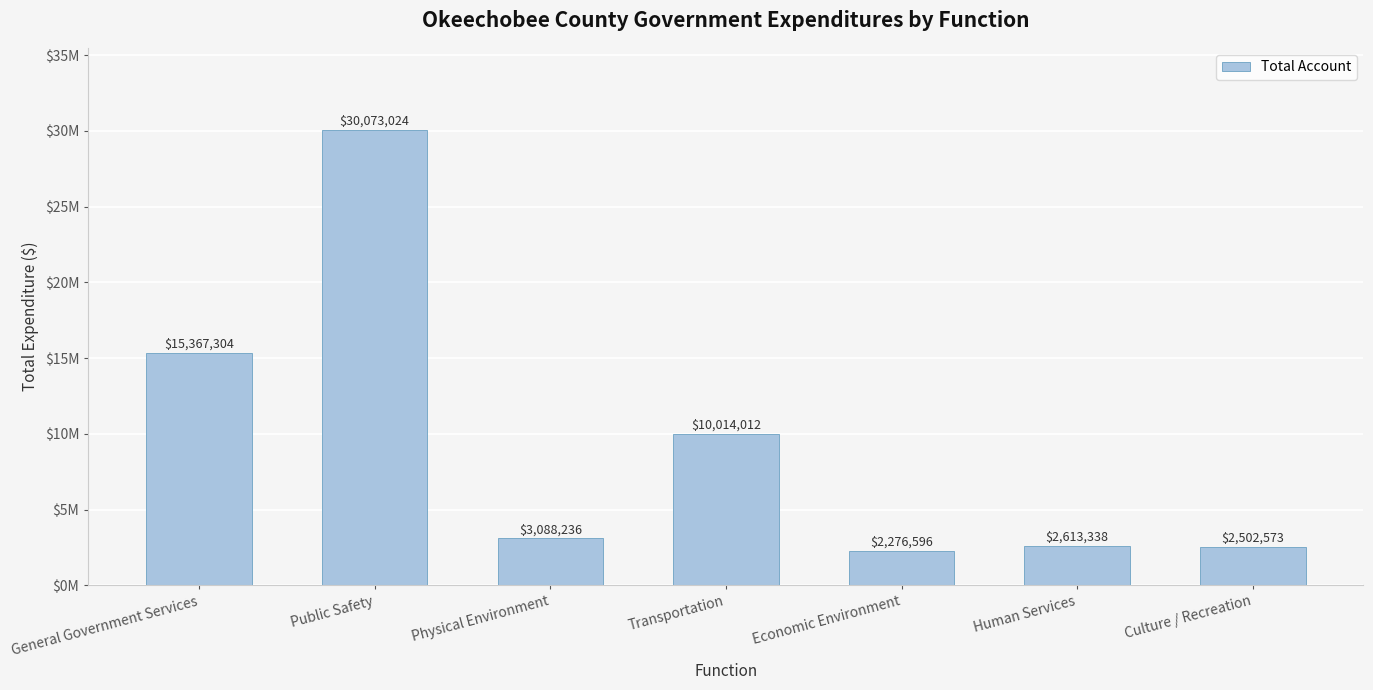

What is the value of the 7th bar from the left?

2502573